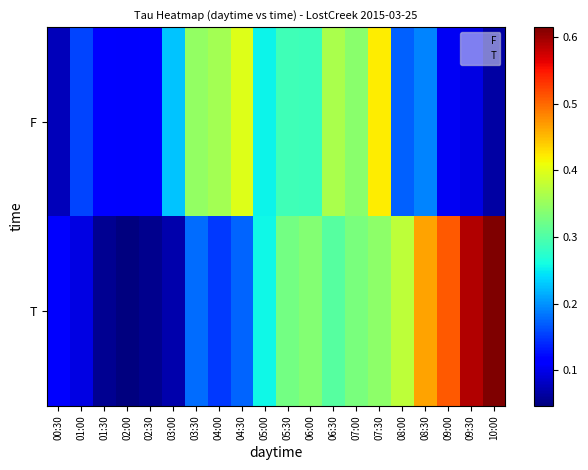

Count the number of categories in the chart.

20